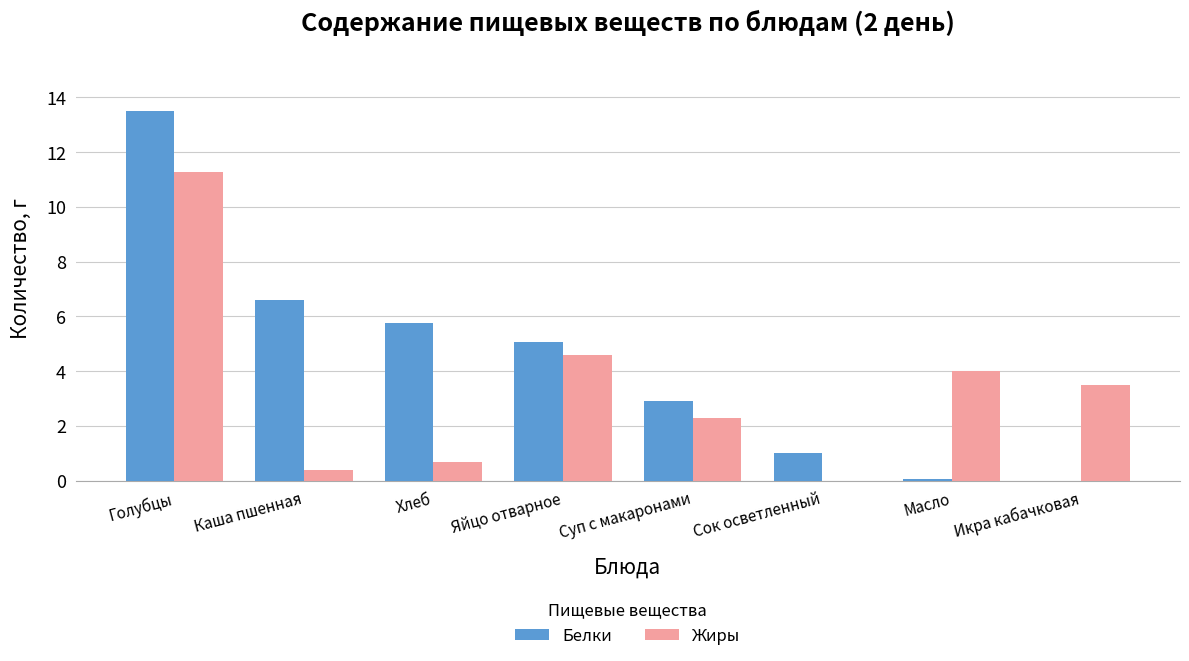

What are all the series names shown in the legend?

Белки, Жиры